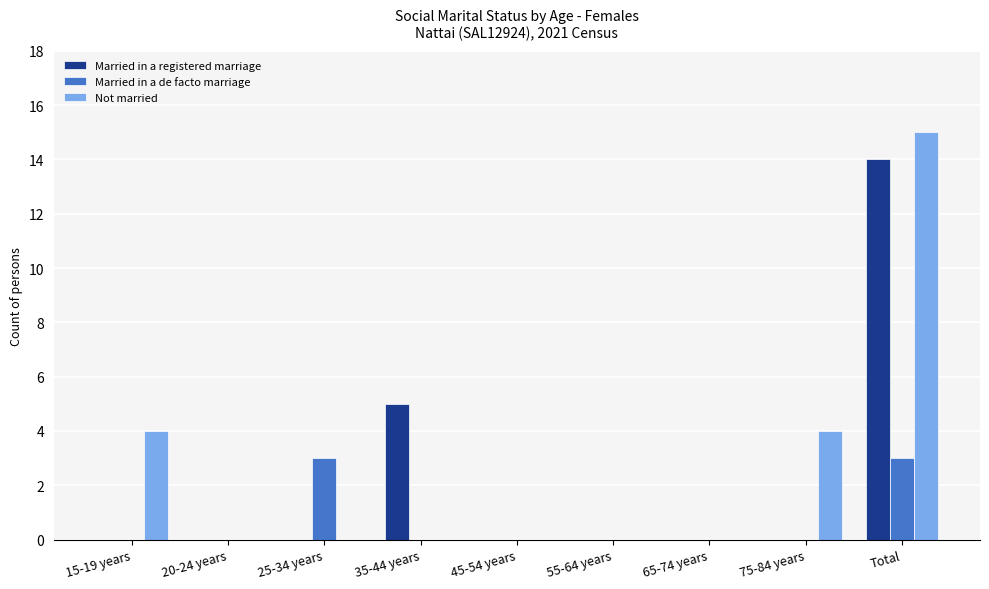

Which series changed the most between 35-44 years and 45-54 years?

Married in a registered marriage